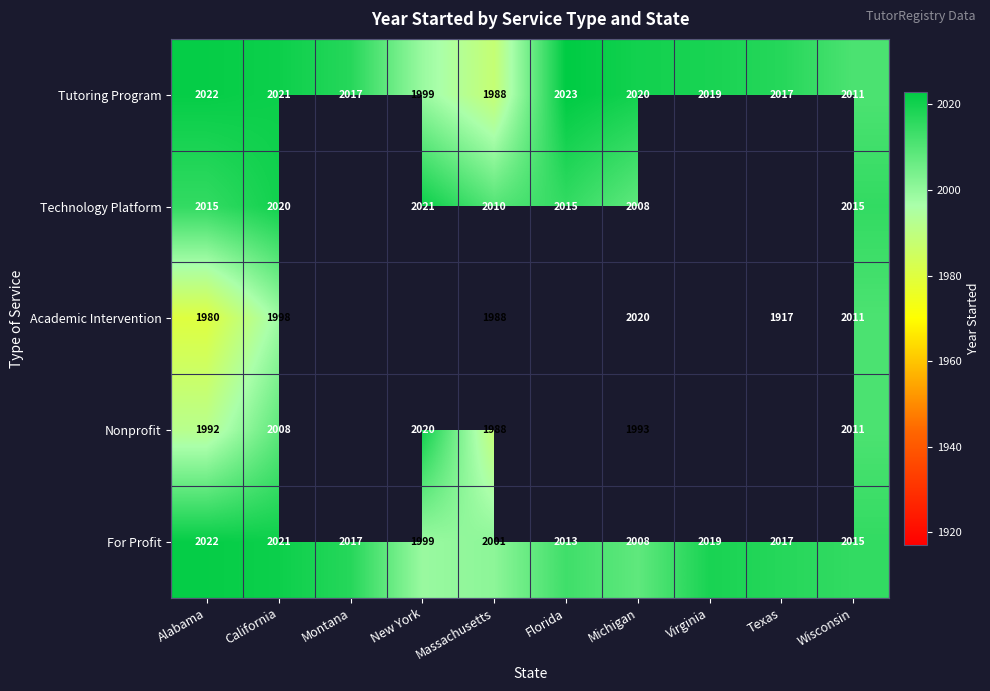

What is the total value across all series at Massachusetts?

9975